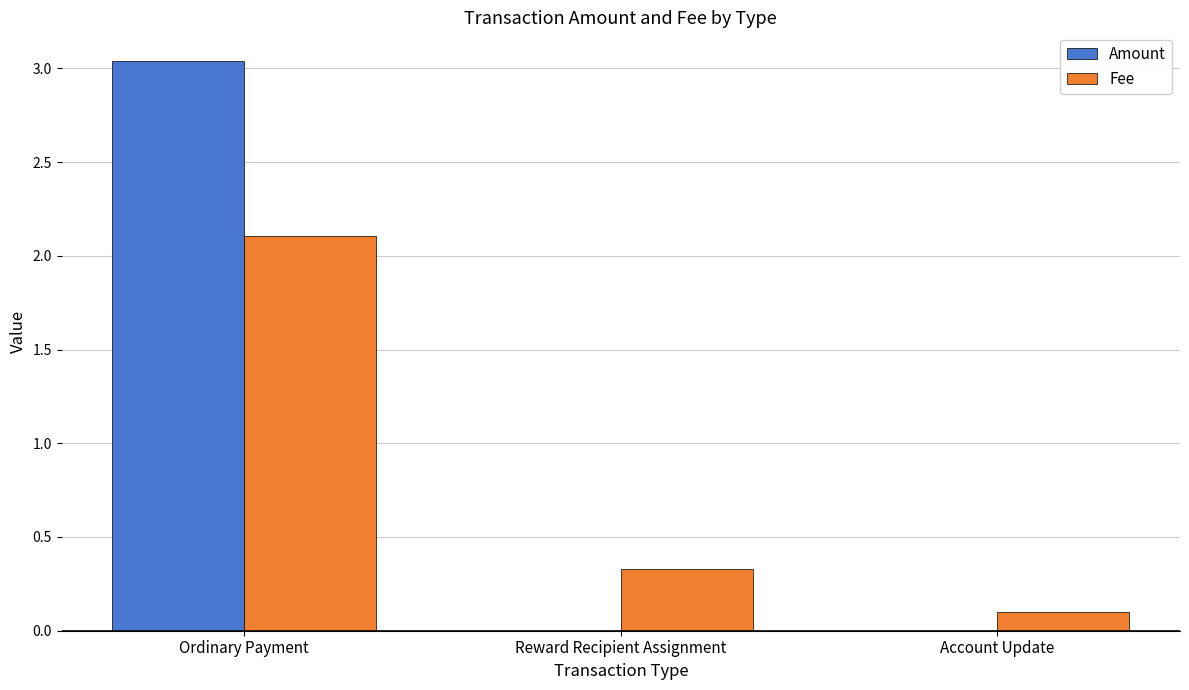

How many groups of bars are there?

3